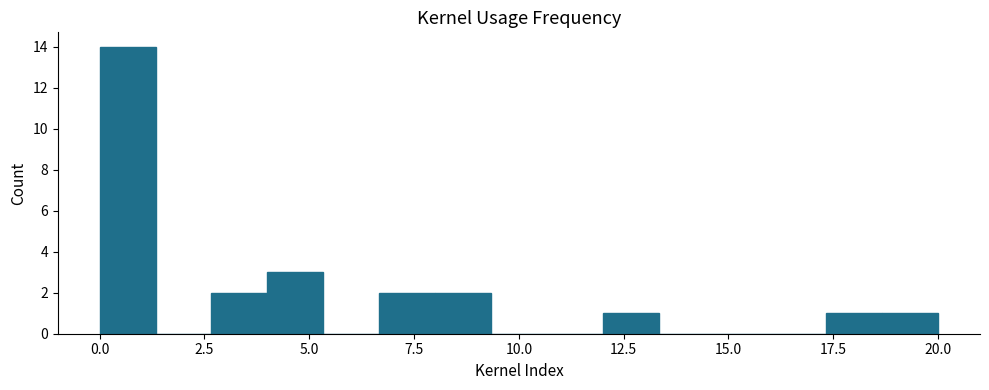

Around what value on the x-axis is the tallest bar? Give the approximate position of its centre, as read against the axis.

0.5